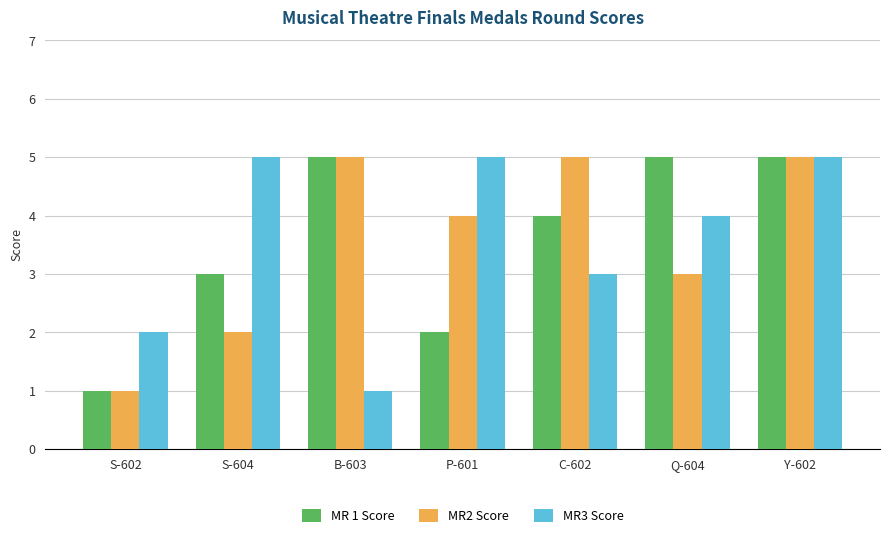

What is the sum of the MR3 Score values at C-602 and Q-604?

7